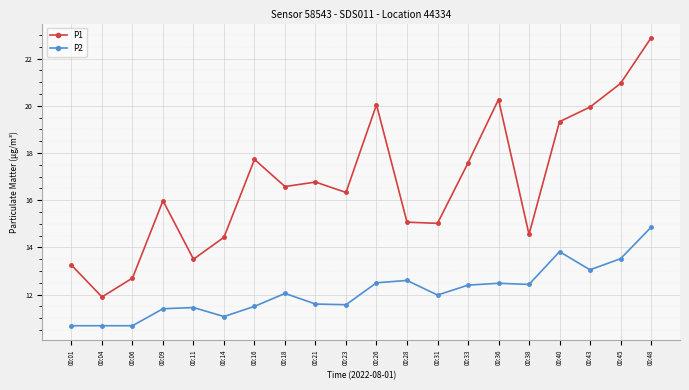

True or false: P1 has a value of 13.2 at 00:01.

True